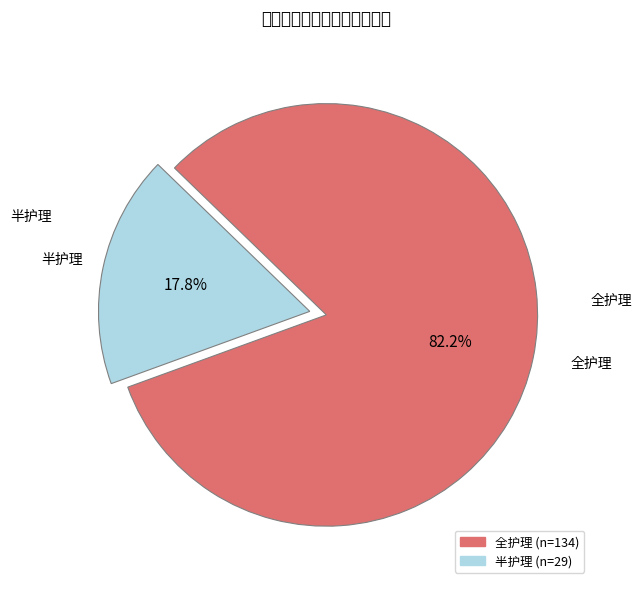

To the nearest percent, what is the average slice percentage?

50%